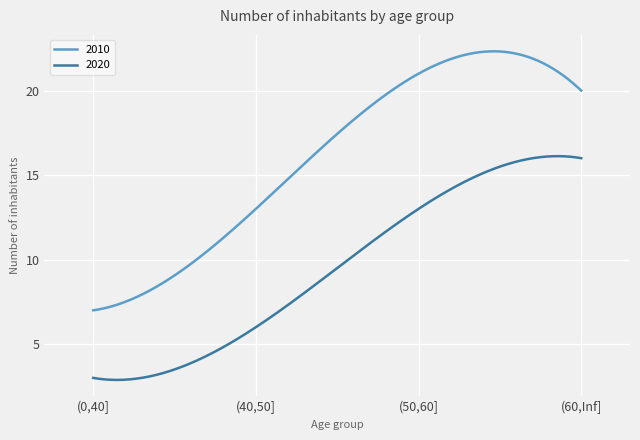

What is the smallest value displayed?

2.9